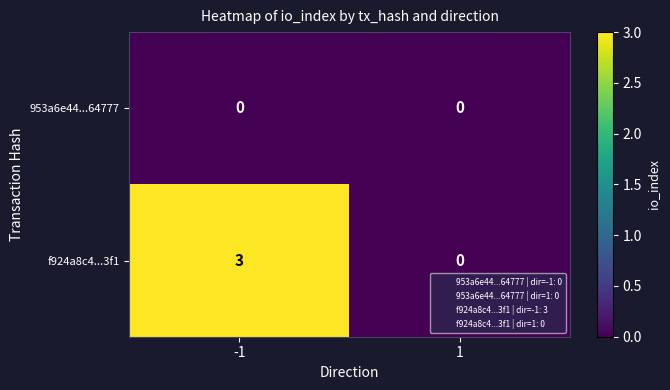

The f924a8c4...3f1 series shows 0 at 1. True or false?

True